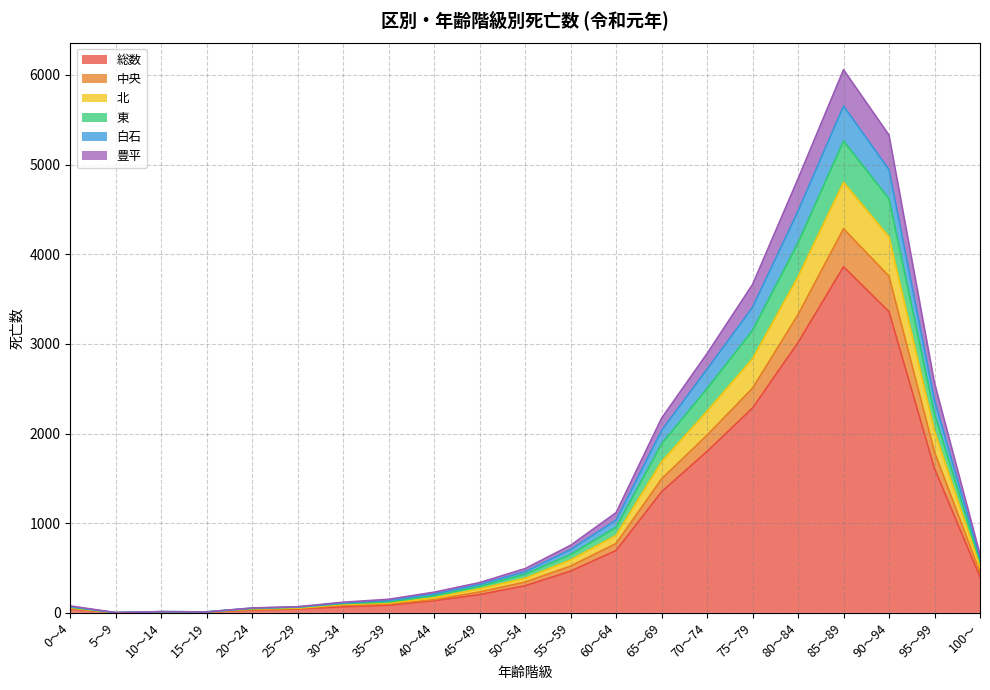

At which category is the sum across all series the highest?

85～89